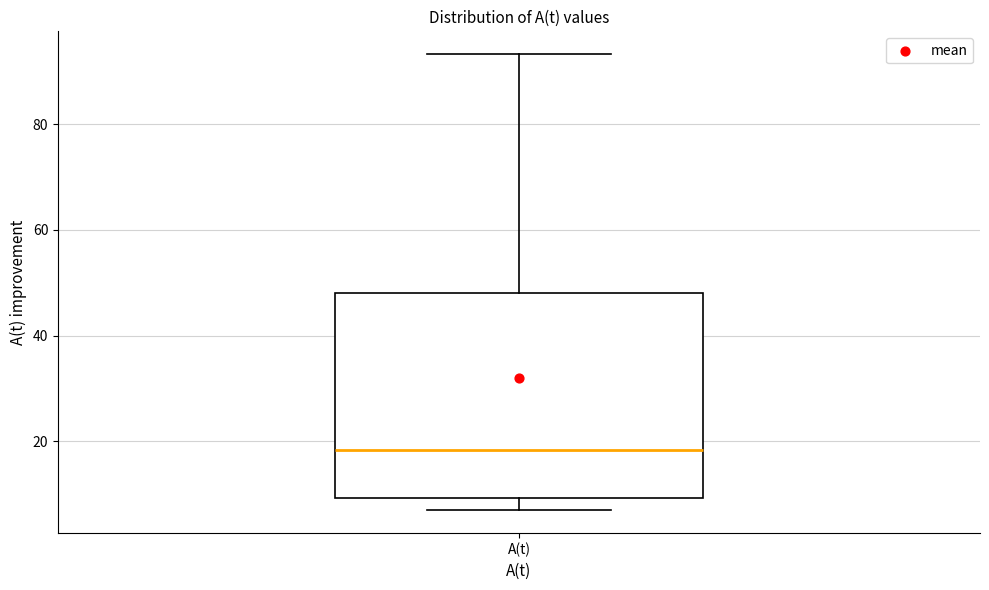

Where is the lower edge of the box for A(t) on the y-axis? The values are not printed on the chart, so give them approximately, as read against the axis.

10